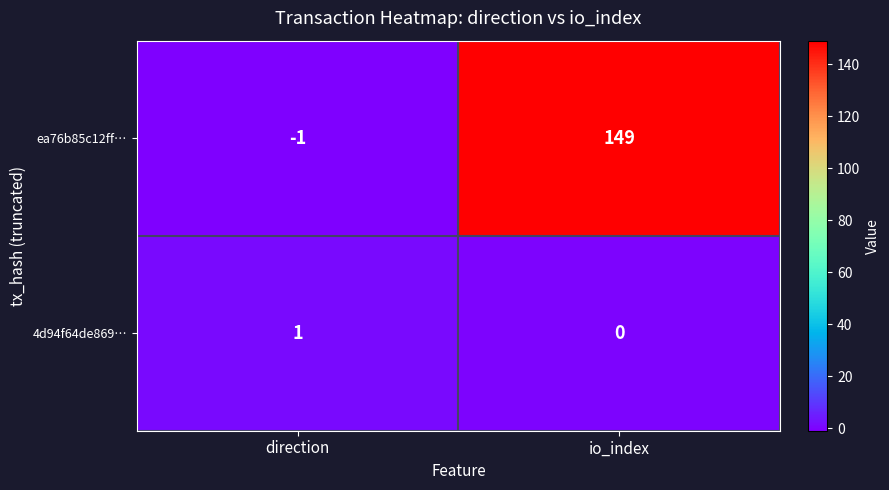

Count the number of data series in this chart.

2